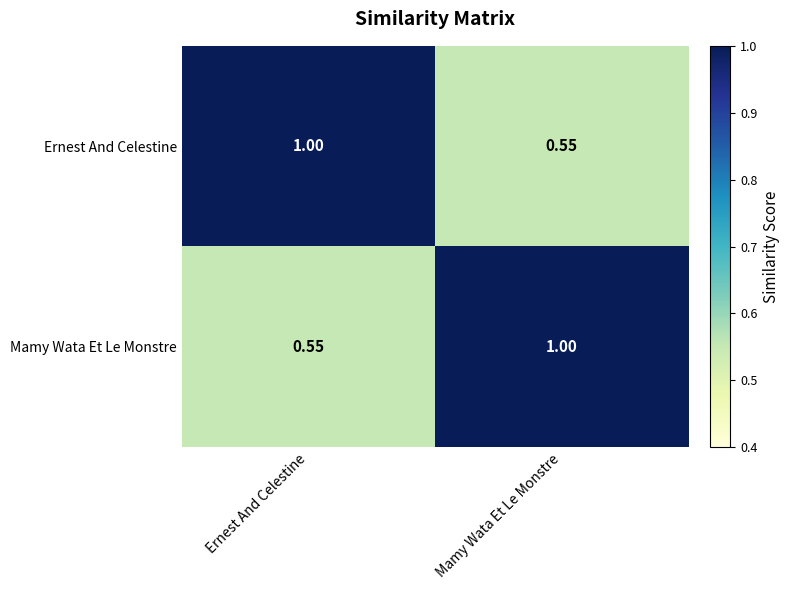

Where is Mamy Wata Et Le Monstre nearest to the value 0?

Ernest And Celestine